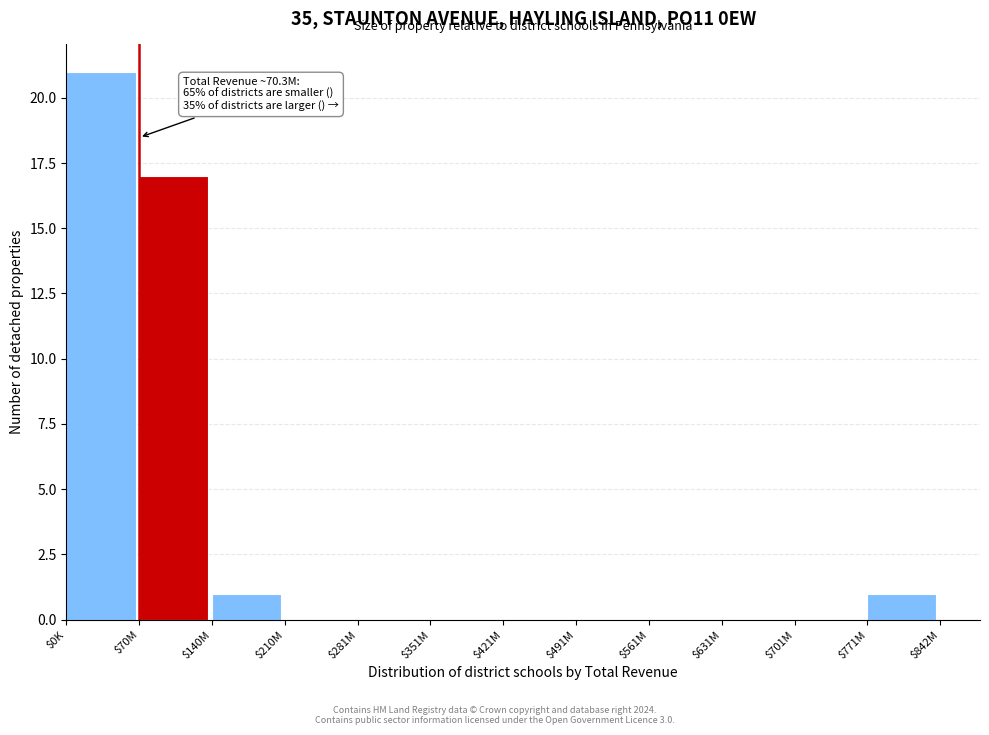

The chart shows a value of 0 at $210M. True or false?

True